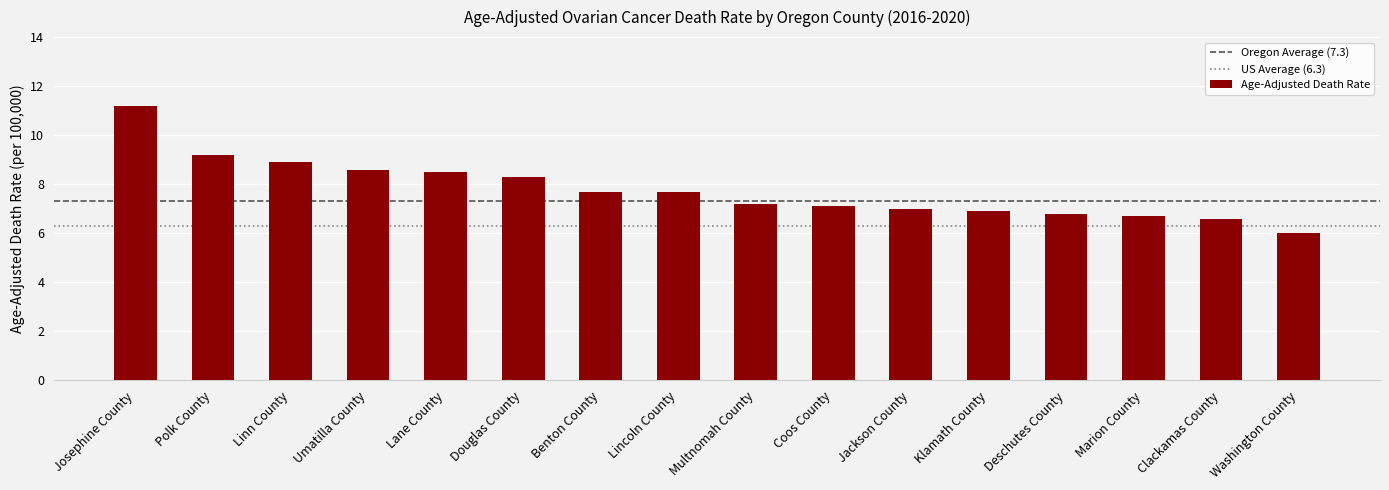

True or false: the data shows 8.9 at Linn County.

True